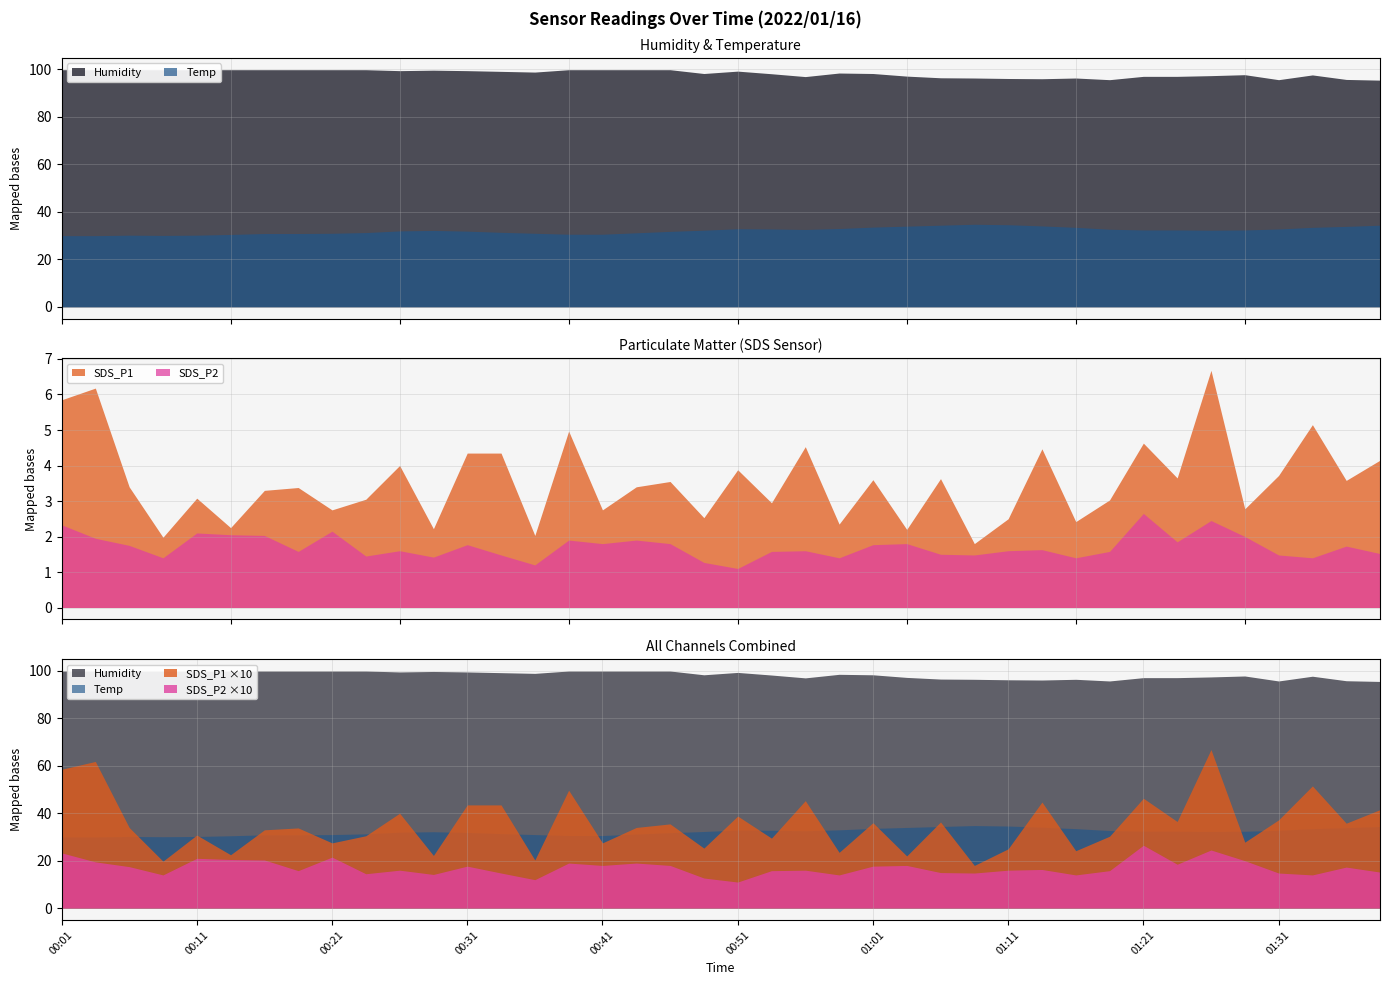

True or false: Humidity and SDS_P1 cross at least once.

False